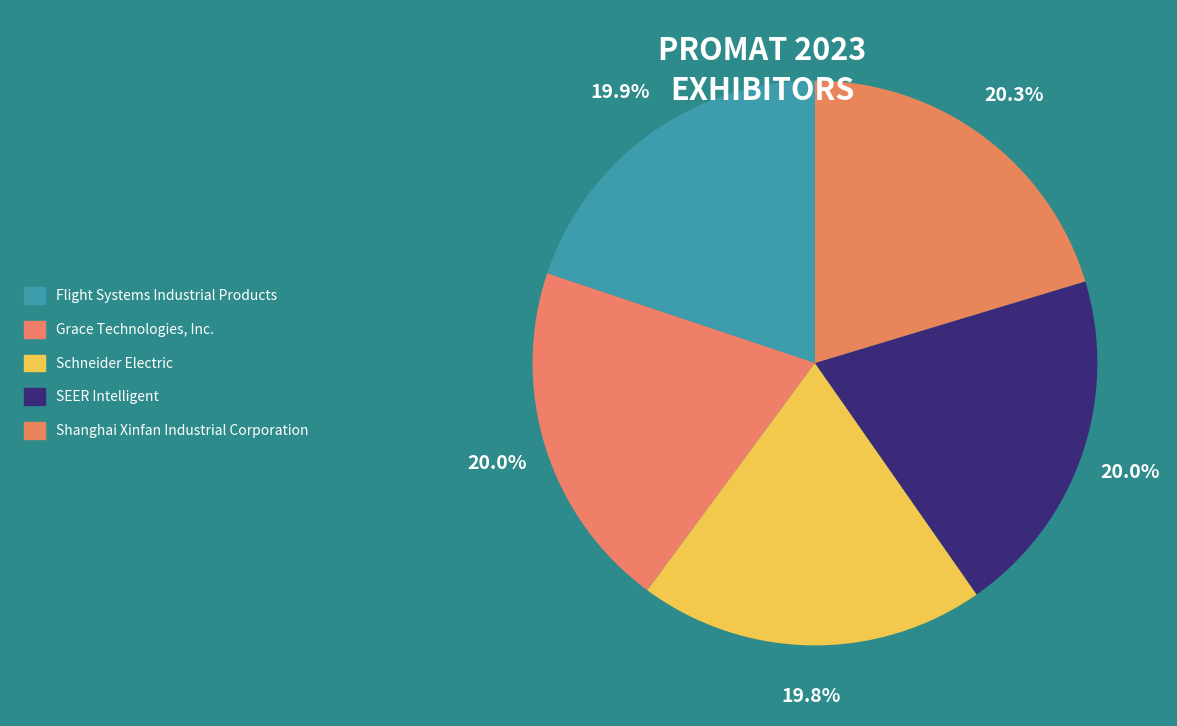

How many slices are in this pie chart?

5